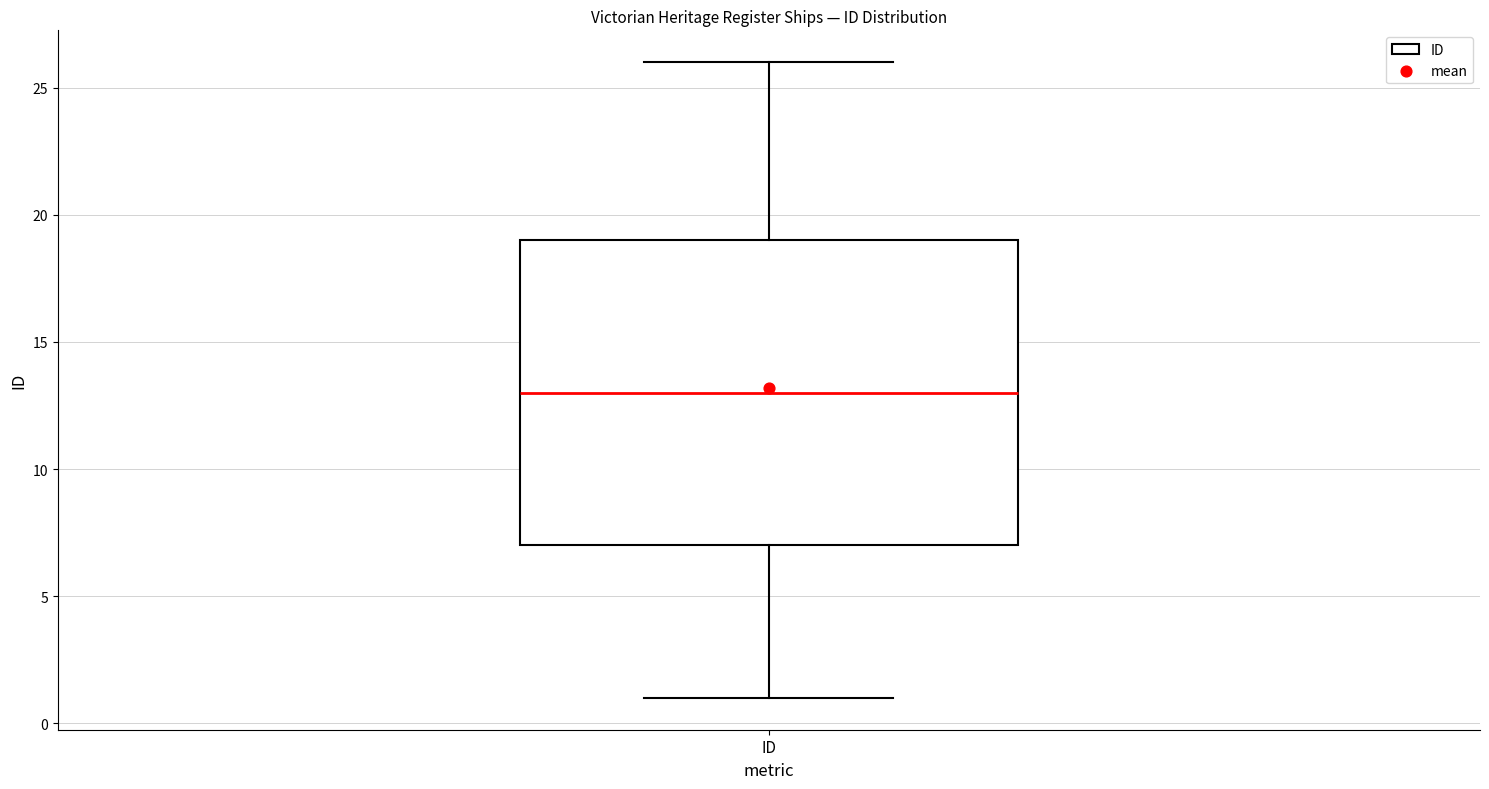

Where is the lower edge of the box for ID on the y-axis? The values are not printed on the chart, so give them approximately, as read against the axis.

7